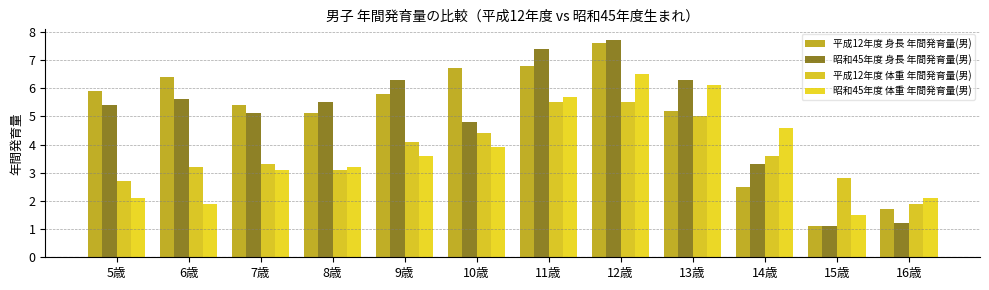

True or false: 昭和45年度 身長 年間発育量(男) has a value of 5.1 at 7歳.

True